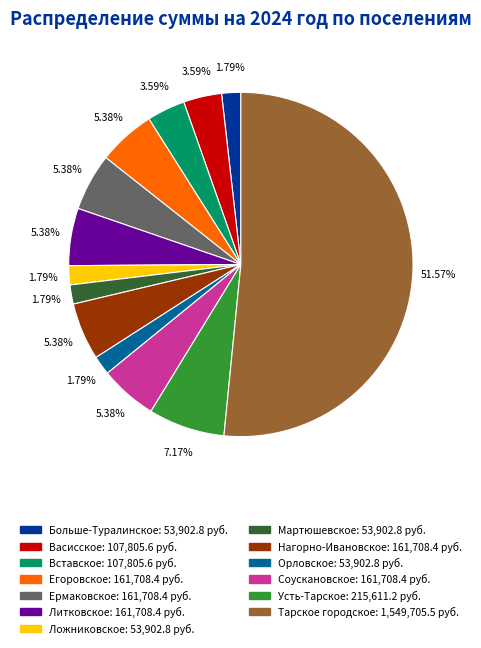

What percentage is the Нагорно-Ивановское slice, to the nearest percent?

5%